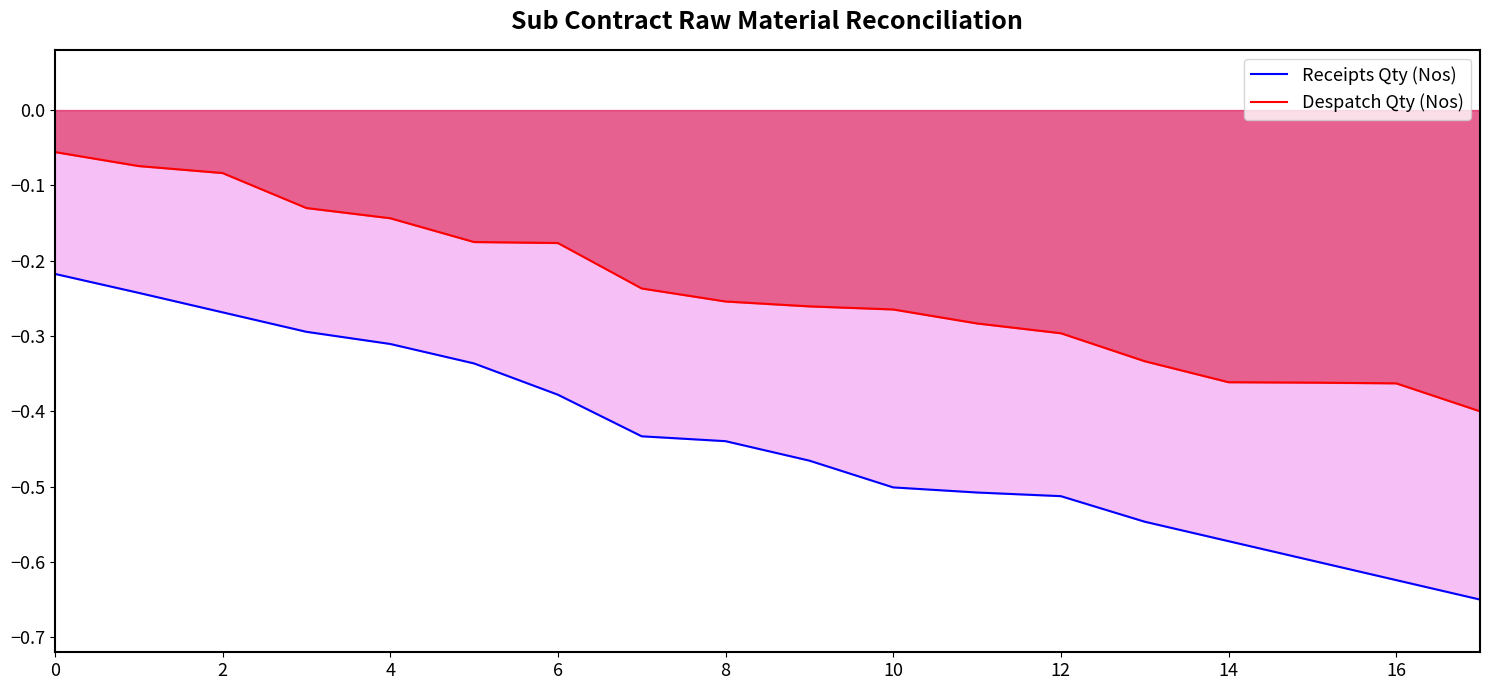

True or false: Despatch Qty (Nos) and Receipts Qty (Nos) cross at least once.

False